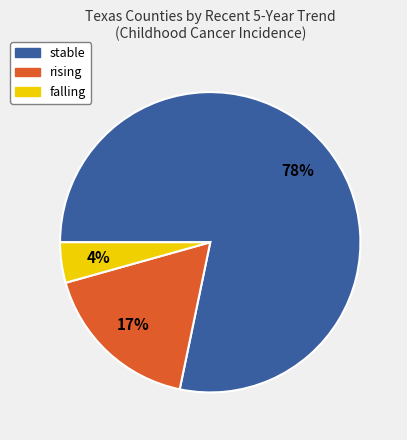

What percentage is the rising slice, to the nearest percent?

17%